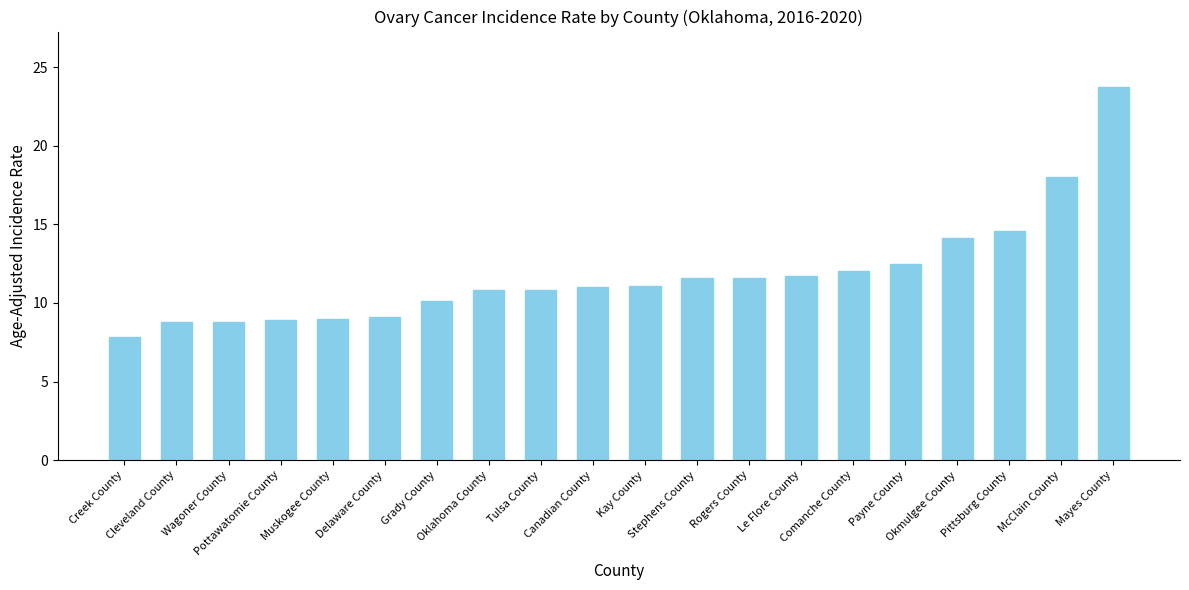

What is the label of the 9th bar from the right?

Stephens County